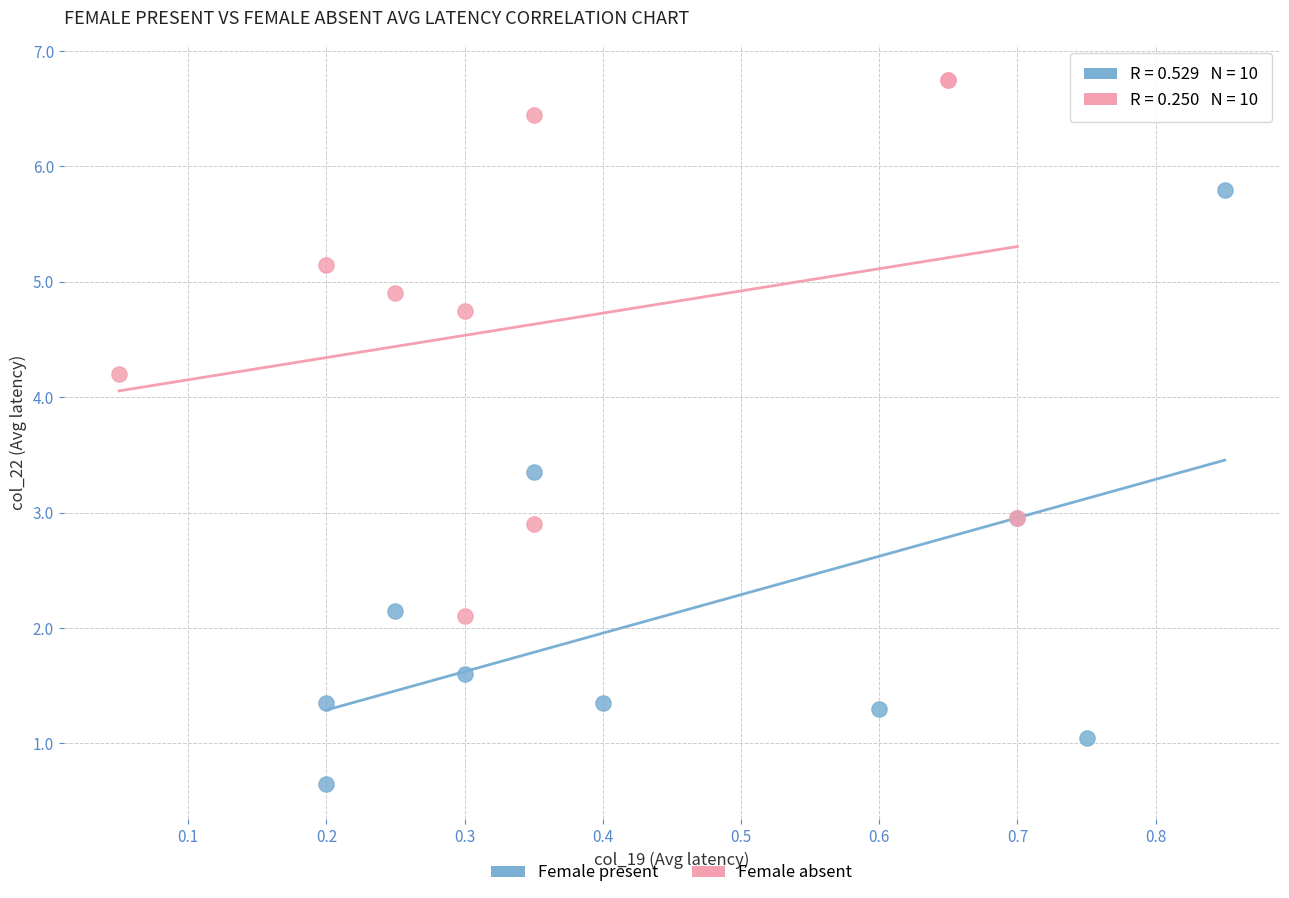

Which series has the widest spread of Y values?

Female present